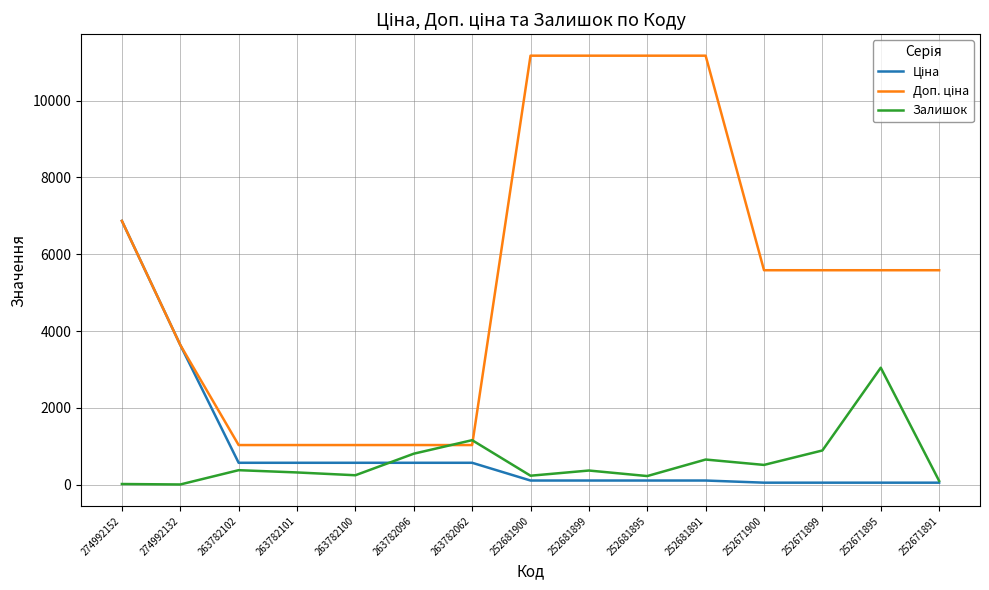

True or false: Залишок has a value of 263.3 at 252681891.

False